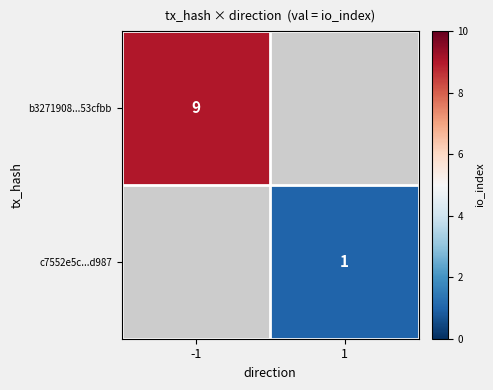

Is the value of c7552e5c...d987 at 1 greater than the value of b3271908...53cfbb at -1?

No